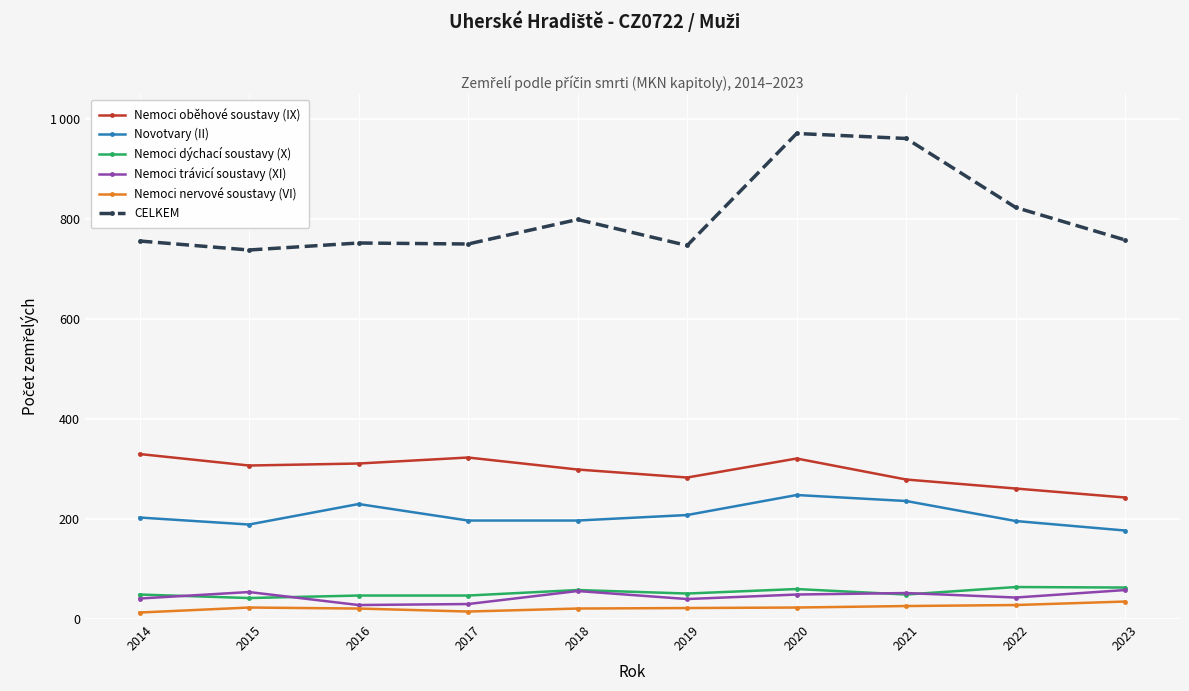

What is the average value of the Nemoci nervové soustavy (VI) series?

23